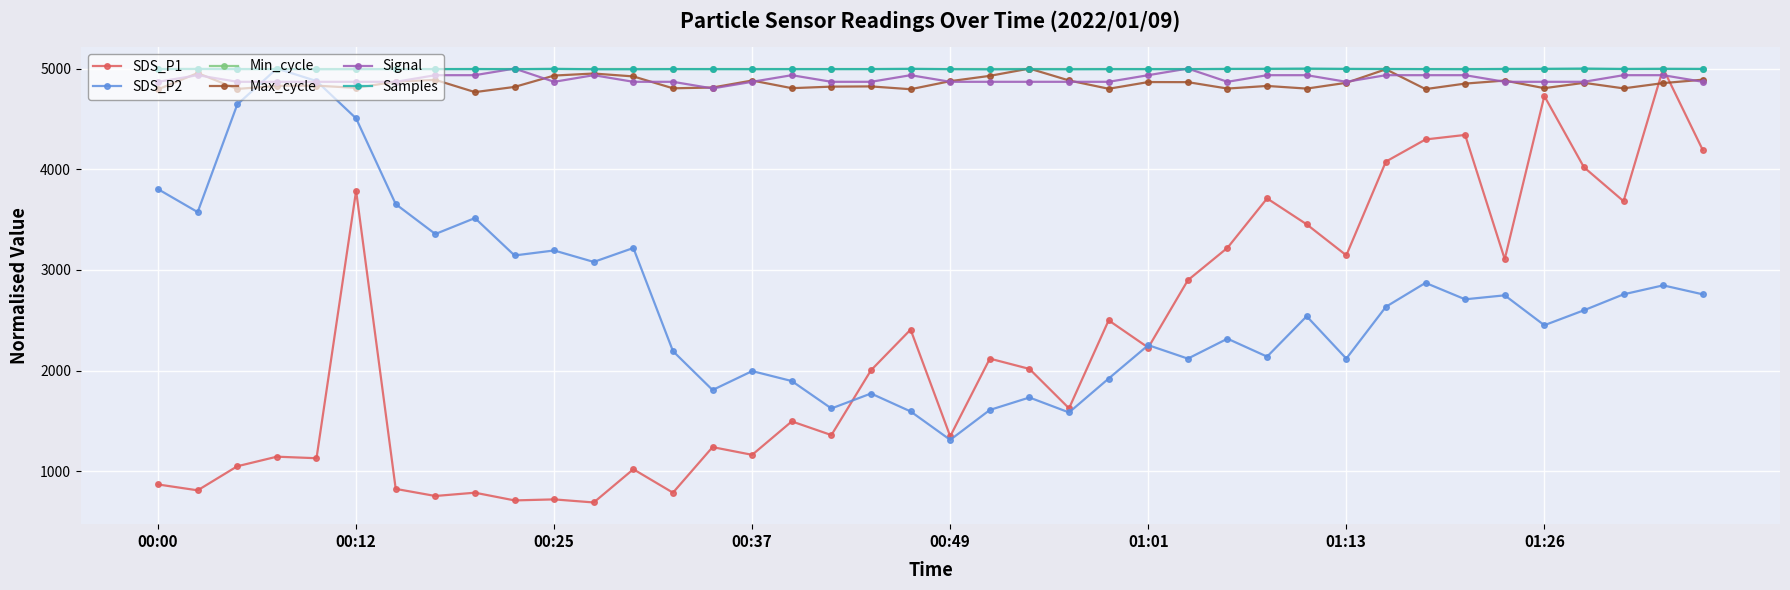

Which series has the largest range (max minus min)?

SDS_P1